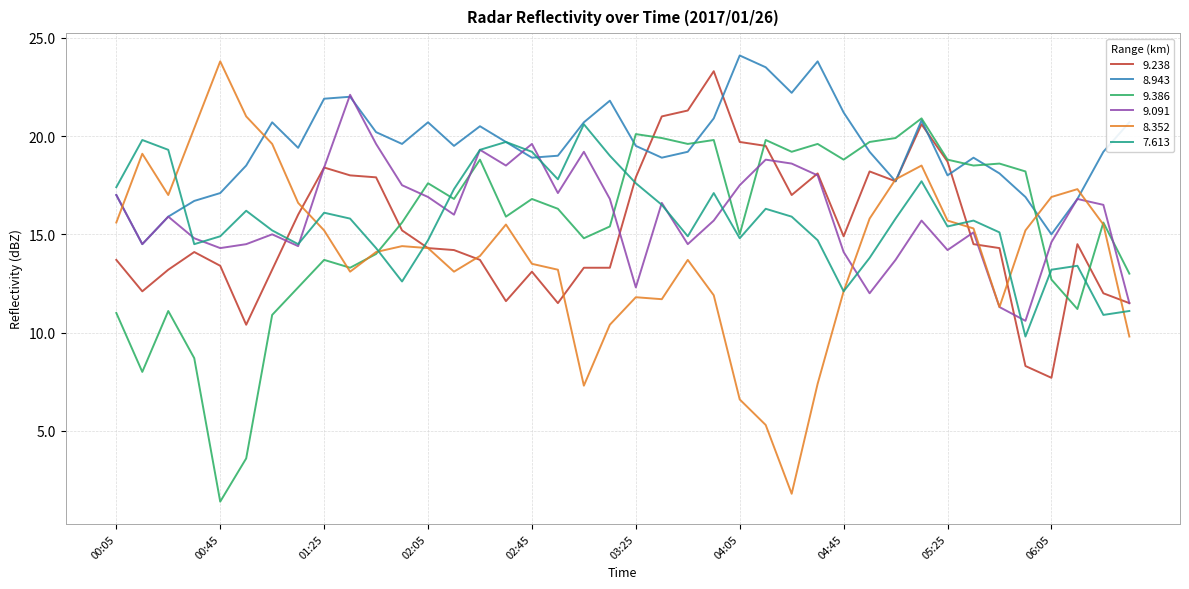

True or false: 8.352 and 7.613 intersect in this chart.

True